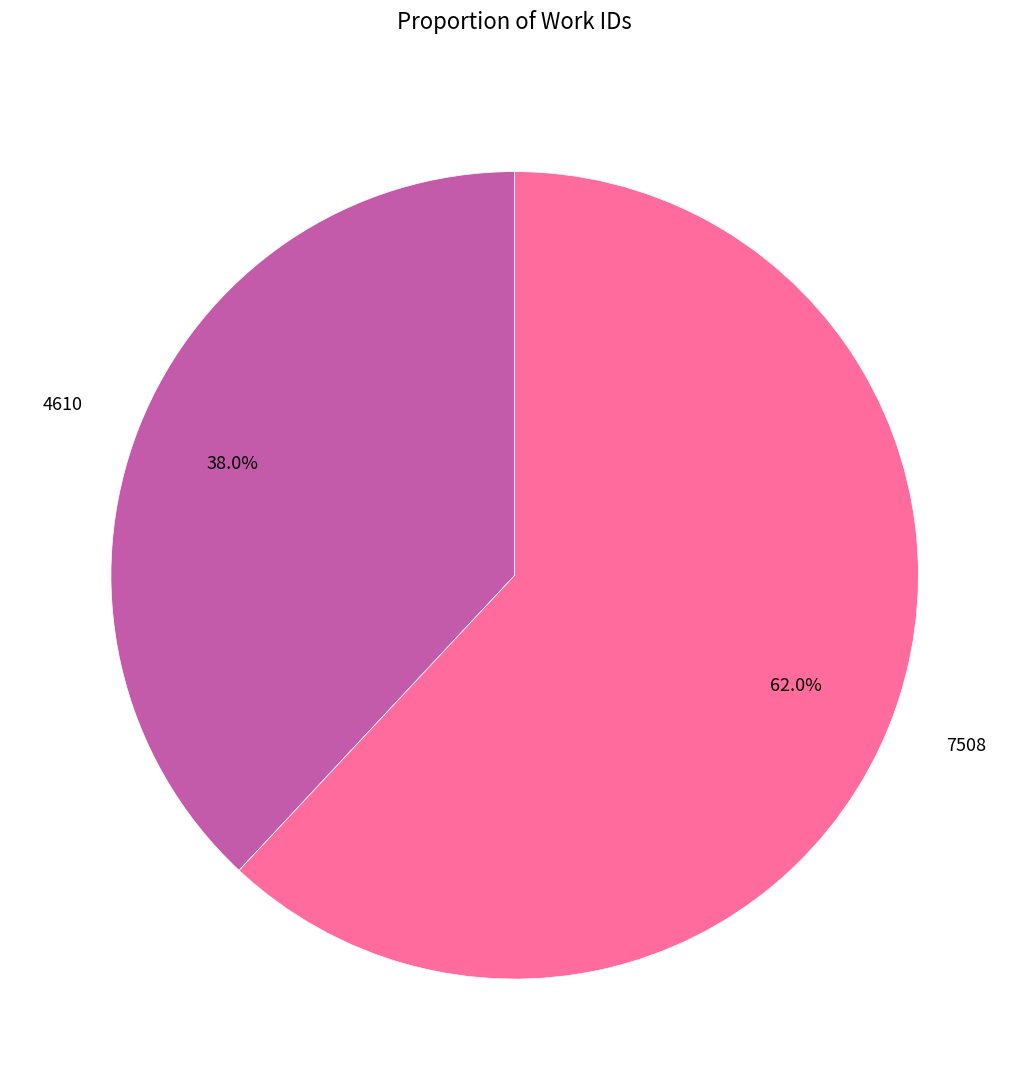

Count the number of slices in the pie.

2